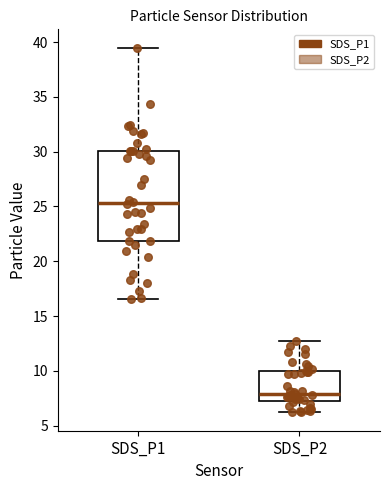

Which box has the highest median line?

SDS_P1